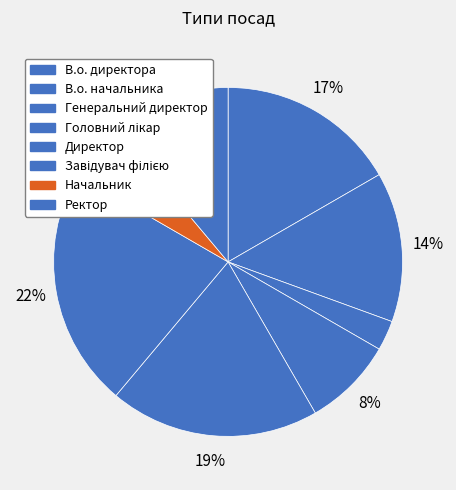

The Начальник slice represents 19% of the pie. True or false?

False